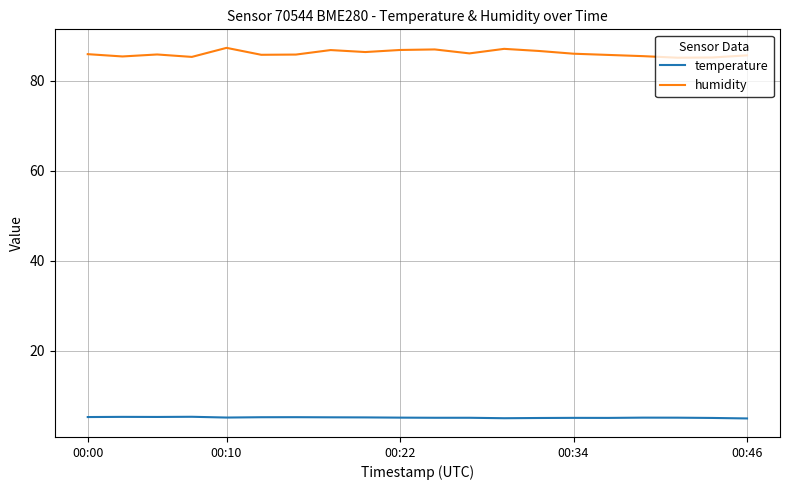

True or false: humidity and temperature cross at least once.

False